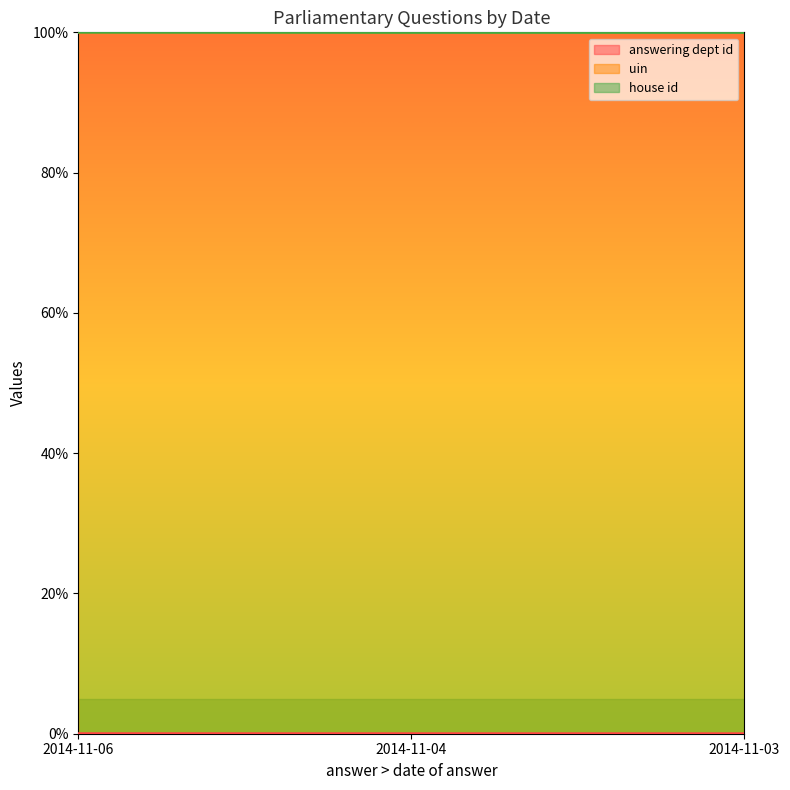

What is the approximate value of uin at 2014-11-03?

1.0